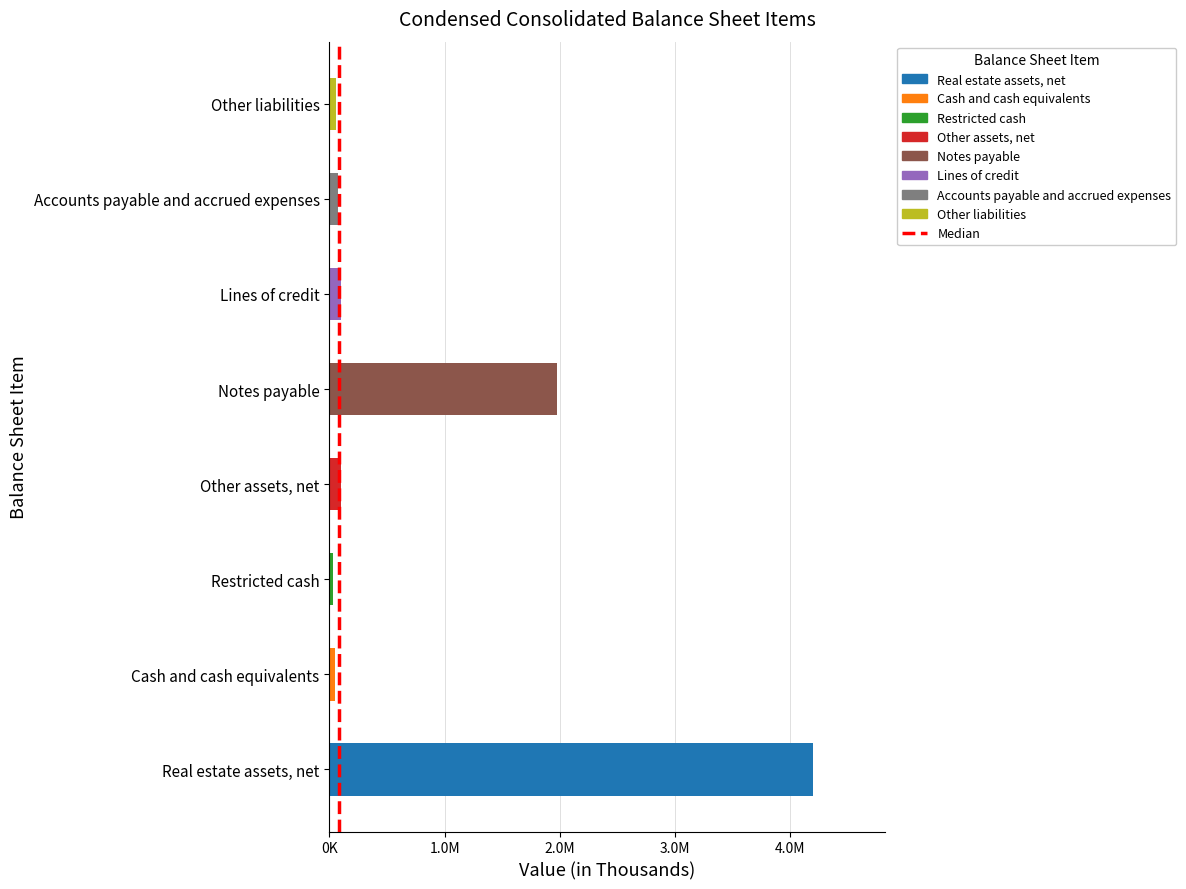

Are the bars horizontal?

Yes